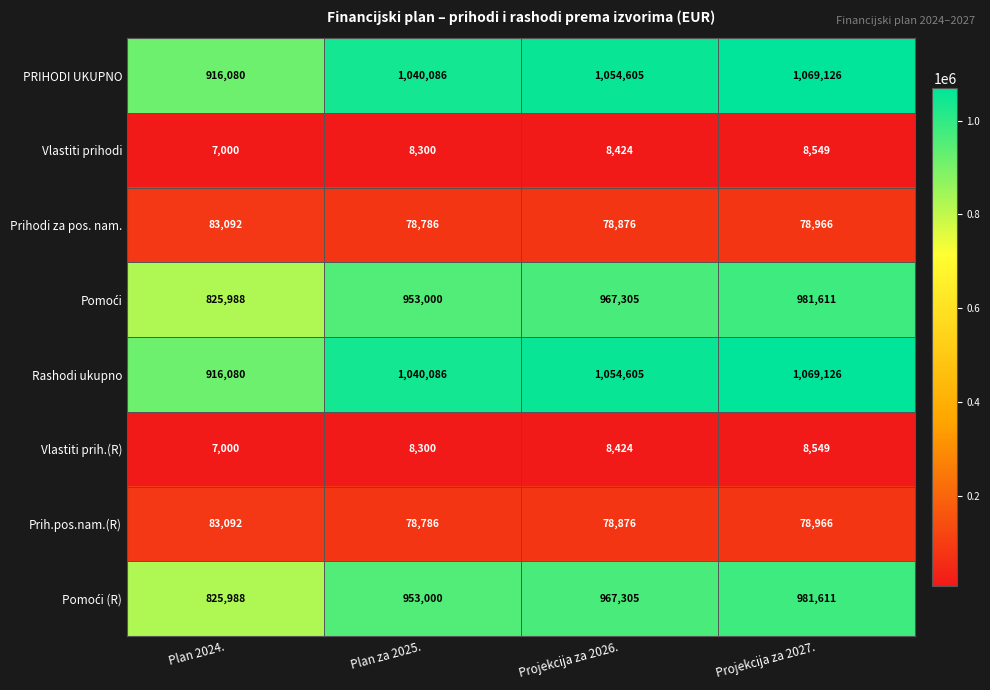

What is the average value of the Rashodi ukupno series?

1019974